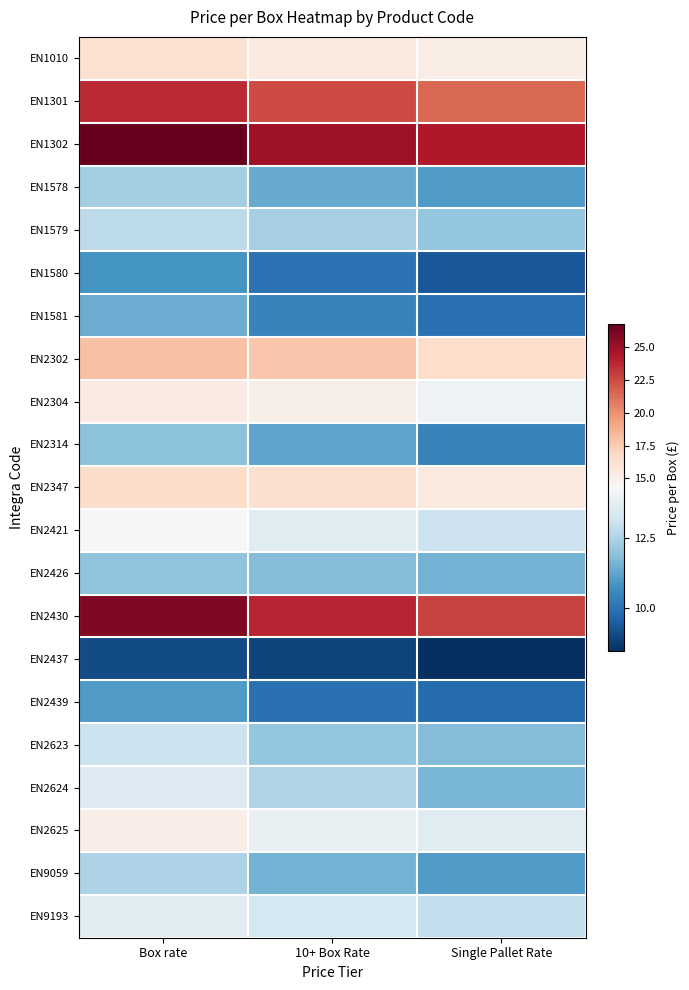

Which has a higher value, Single Pallet Rate or 10+ Box Rate?

10+ Box Rate